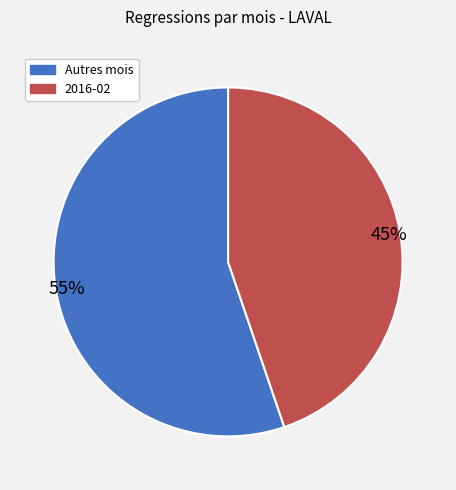

Does any single category account for the majority?

Yes